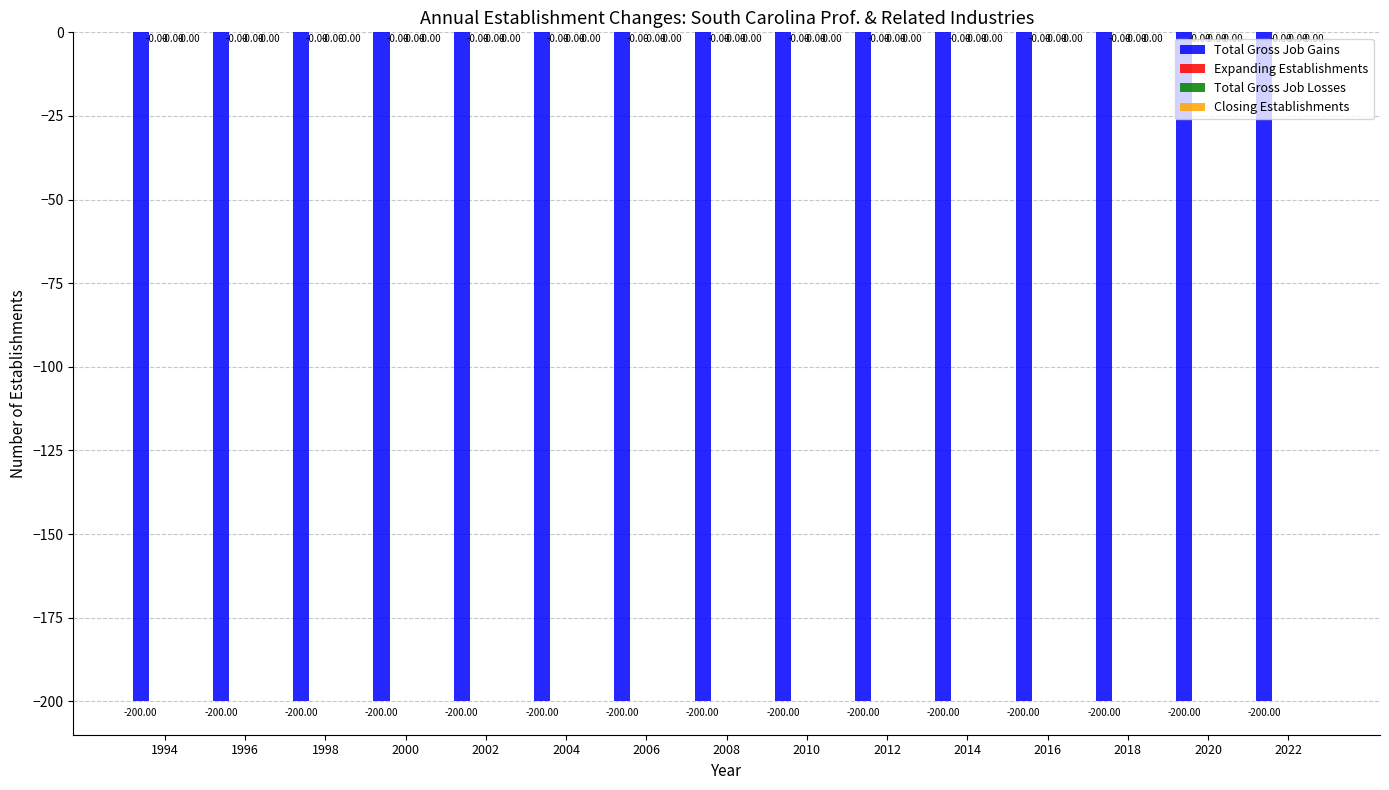

Which series has the widest spread of values?

Total Gross Job Gains